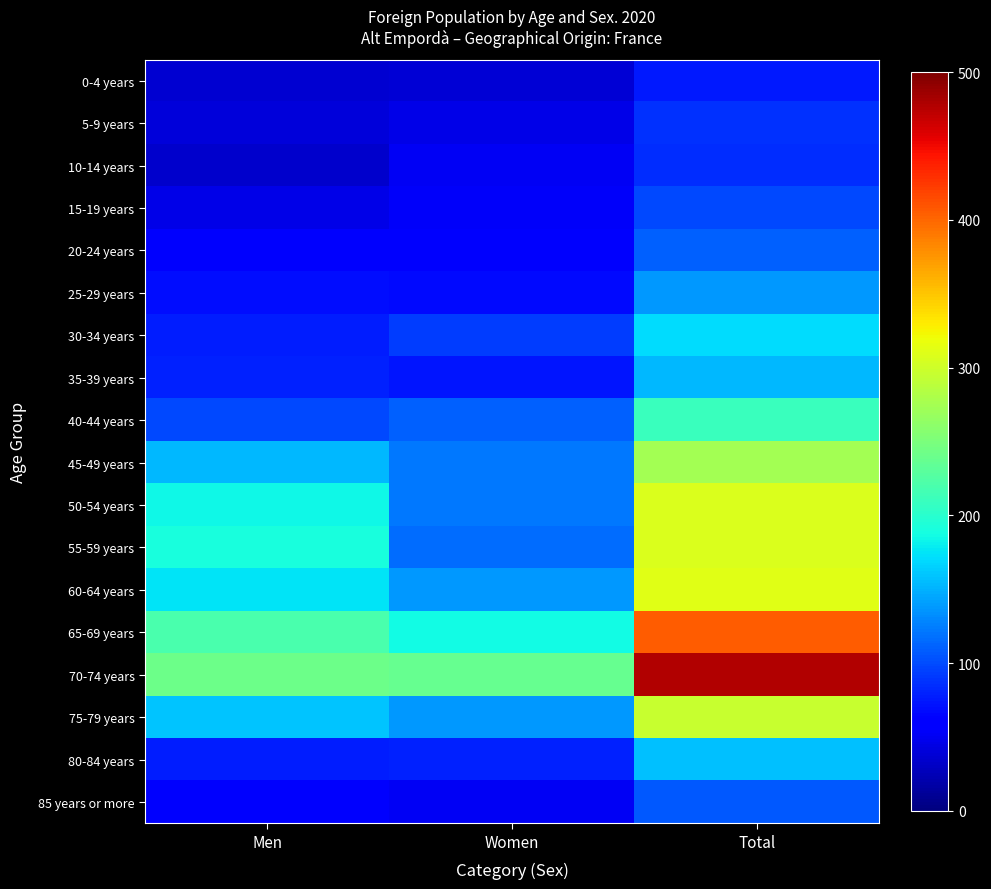

Reading left to right, list all the values displayed in this chart.

0-4 years: Men=37	Women=38	Total=75
5-9 years: Men=40	Women=46	Total=86
10-14 years: Men=34	Women=51	Total=85
15-19 years: Men=46	Women=53	Total=99
20-24 years: Men=56	Women=55	Total=111
25-29 years: Men=70	Women=67	Total=137
30-34 years: Men=78	Women=93	Total=171
35-39 years: Men=80	Women=74	Total=154
40-44 years: Men=99	Women=110	Total=209
45-49 years: Men=153	Women=122	Total=275
50-54 years: Men=185	Women=123	Total=308
55-59 years: Men=190	Women=117	Total=307
60-64 years: Men=175	Women=137	Total=312
65-69 years: Men=219	Women=186	Total=405
70-74 years: Men=241	Women=237	Total=478
75-79 years: Men=159	Women=137	Total=296
80-84 years: Men=77	Women=80	Total=157
85 years or more: Men=55	Women=52	Total=107